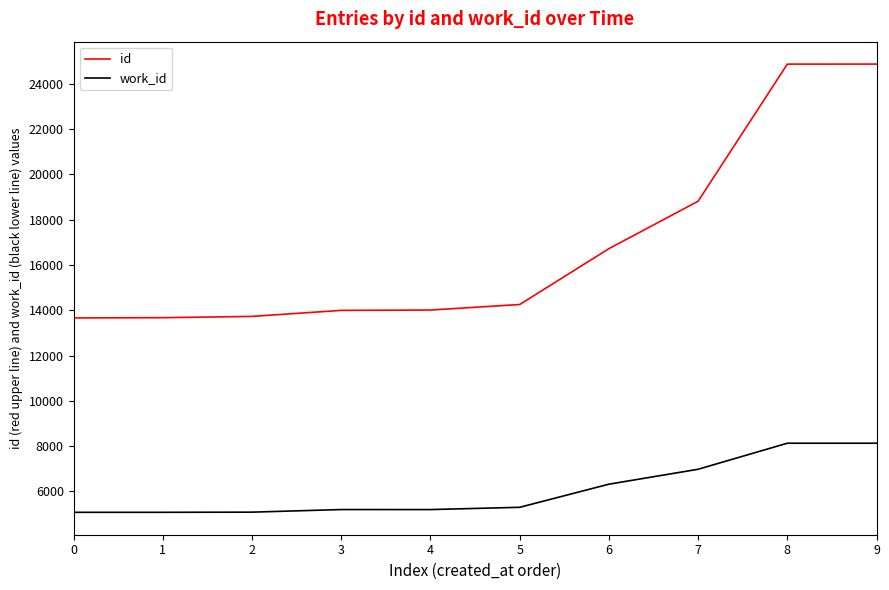

Does the chart have visible grid lines?

No